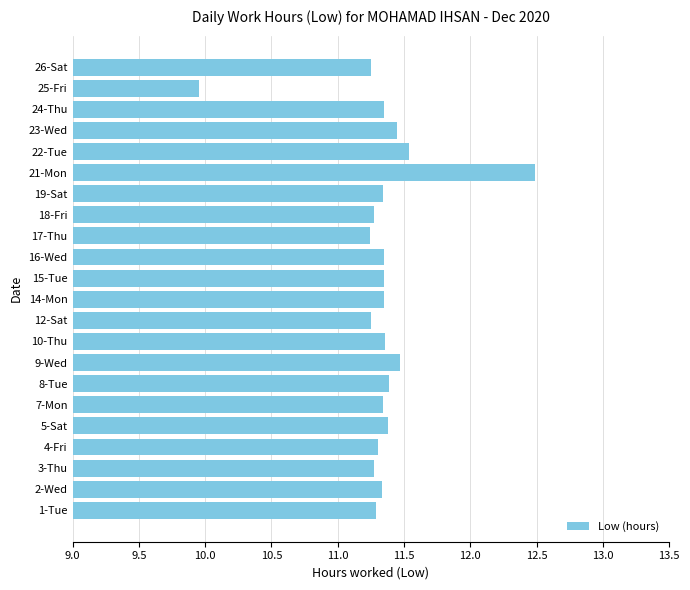

What is the greatest value displayed?

12.5